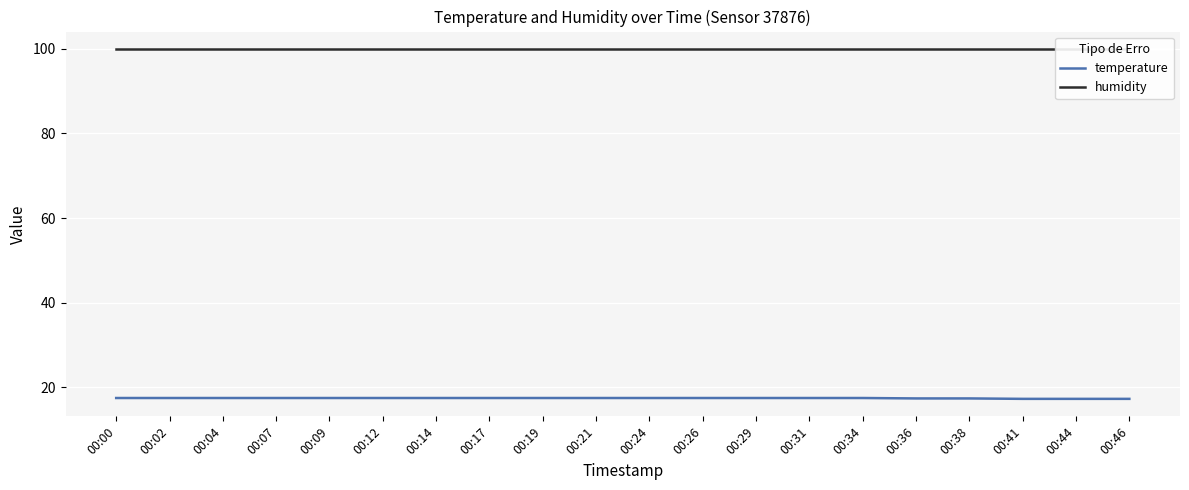

True or false: humidity and temperature intersect in this chart.

False